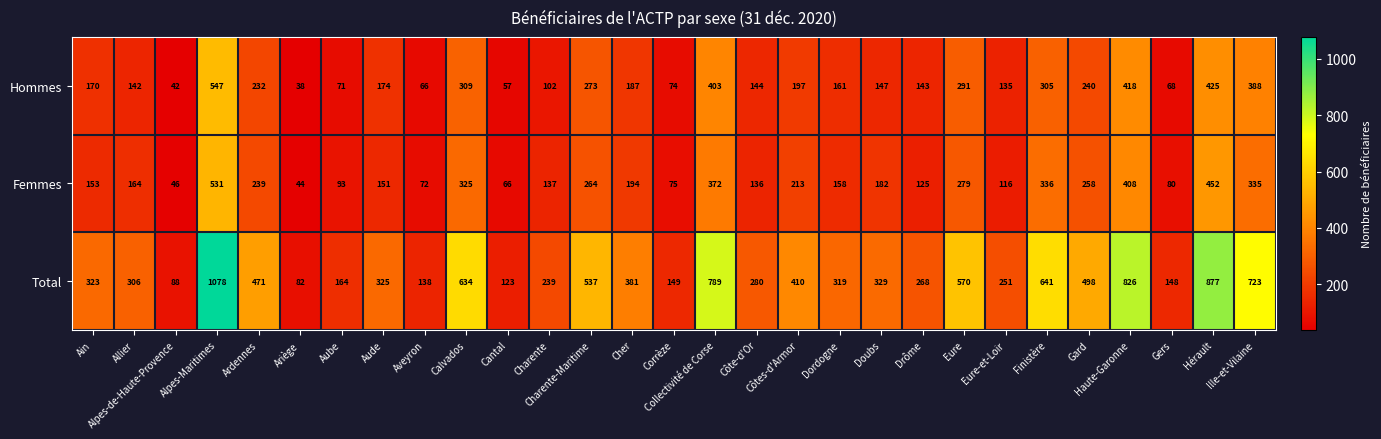

At which category is the sum across all series the highest?

Alpes-Maritimes